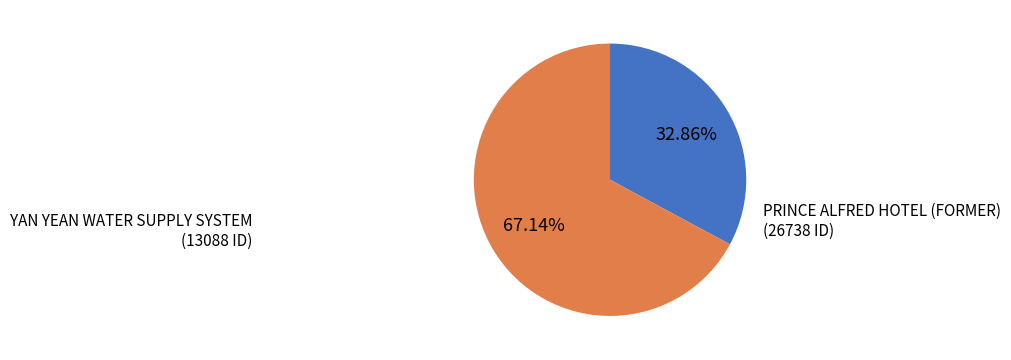

Is there any slice that represents more than half of the pie?

Yes